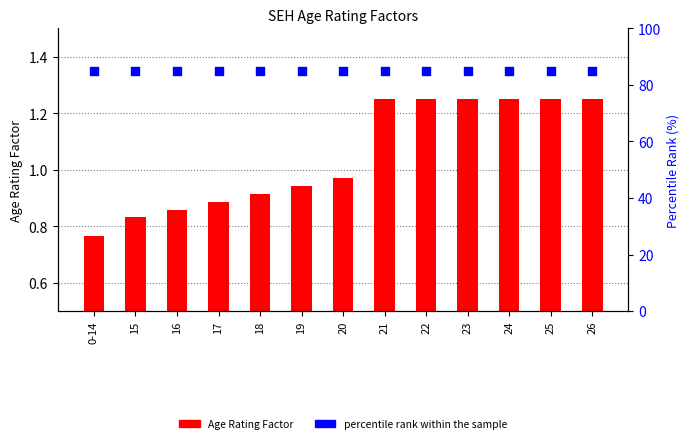

Which series reaches the minimum Y coordinate?

Age Rating Factor